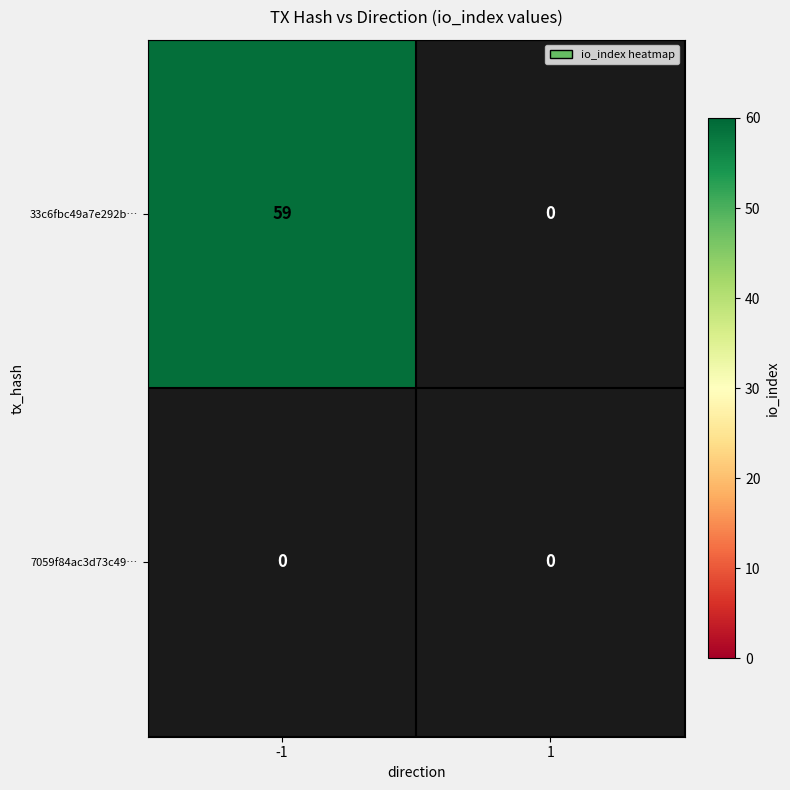

The 7059f84ac3d73c499dedea5df1f6a632984b9f8 series shows 0 at -1. True or false?

True